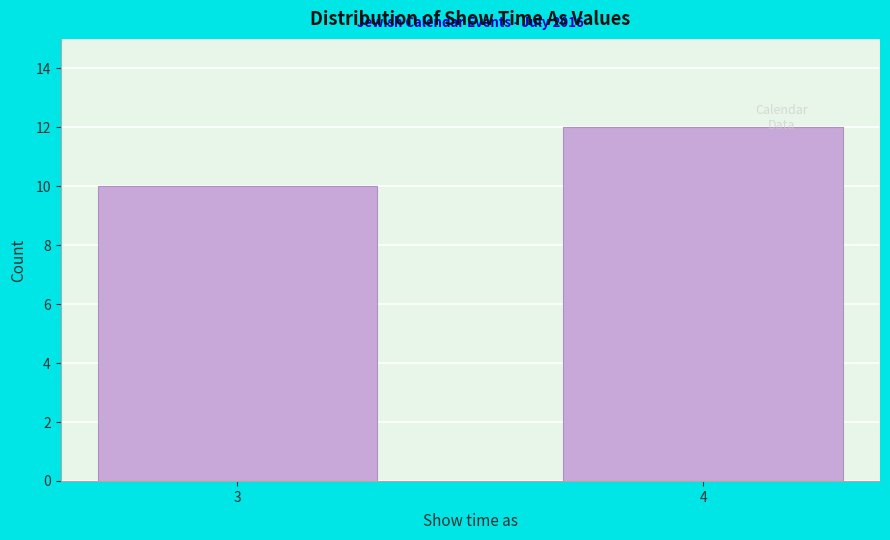

Reading right to left, extract all data points from this chart.

4=12	3=10